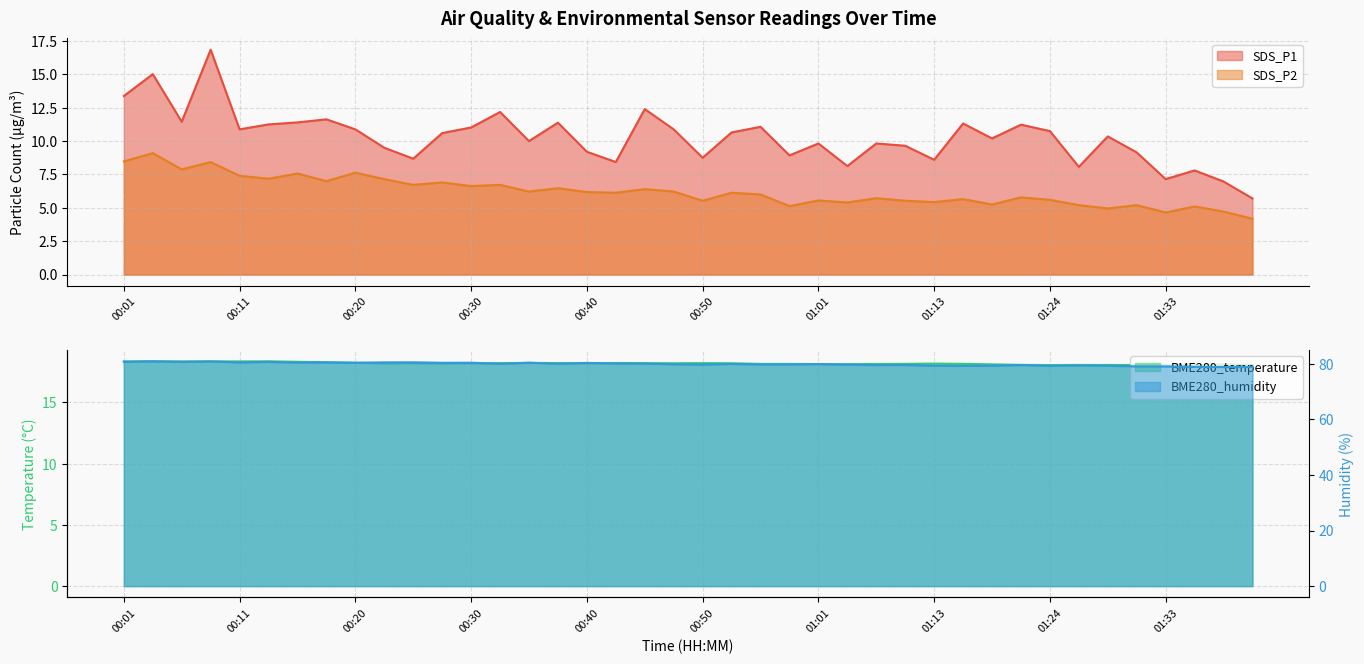

Which series has the largest total across all categories?

BME280_humidity